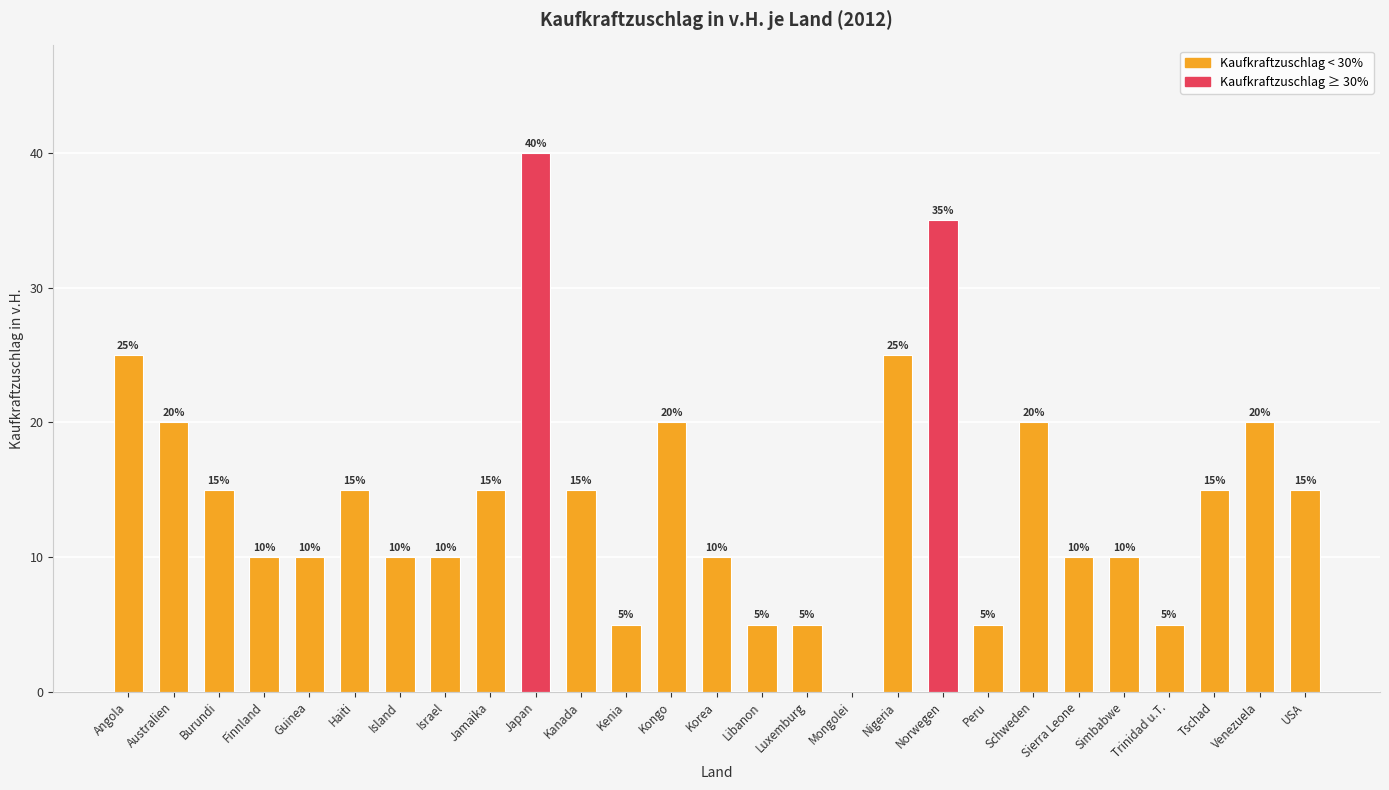

The value at Guinea is 10. True or false?

True